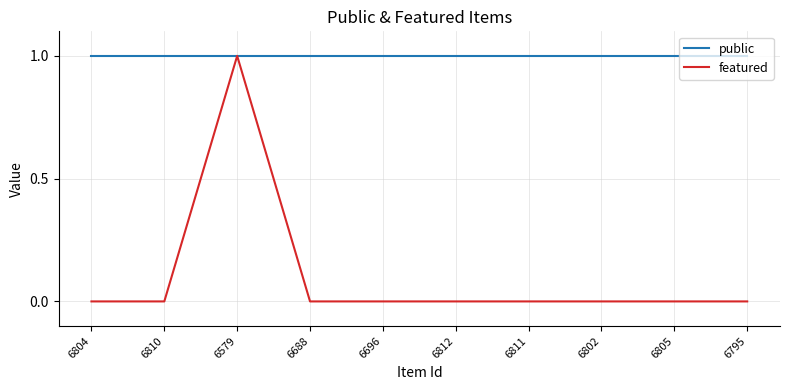

How many lines are shown in the chart?

2